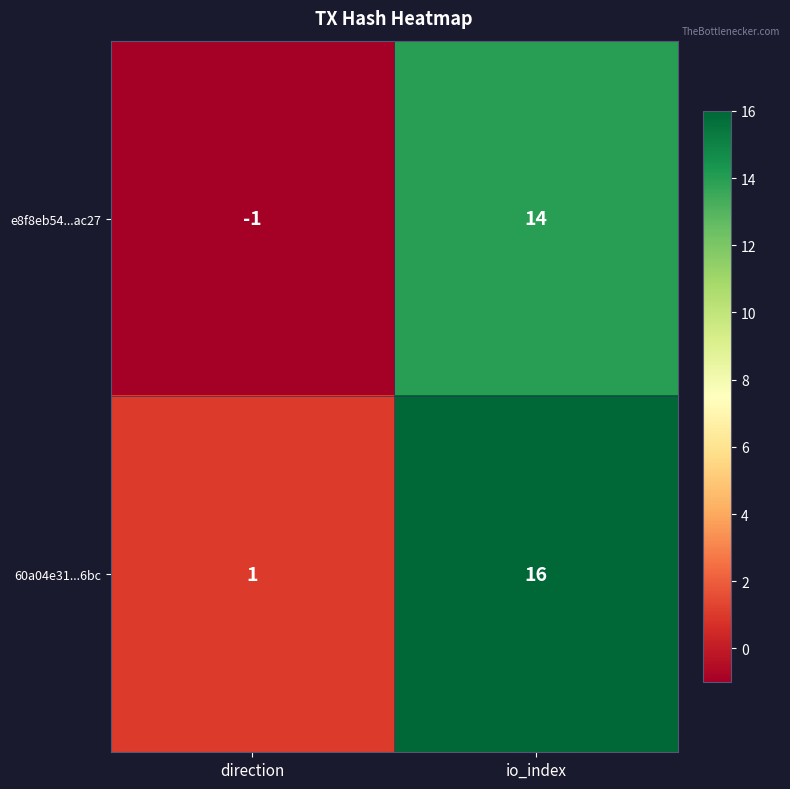

Rank the series at direction from lowest to highest value.

e8f8eb54...ac27, 60a04e31...6bc